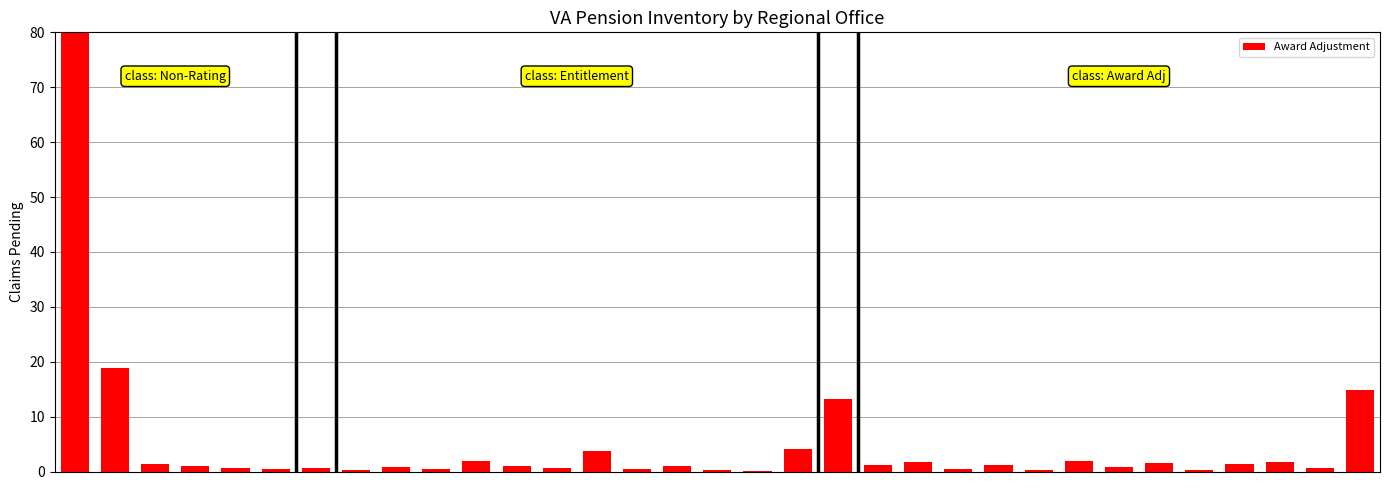

What is the sum of all values?

158.8